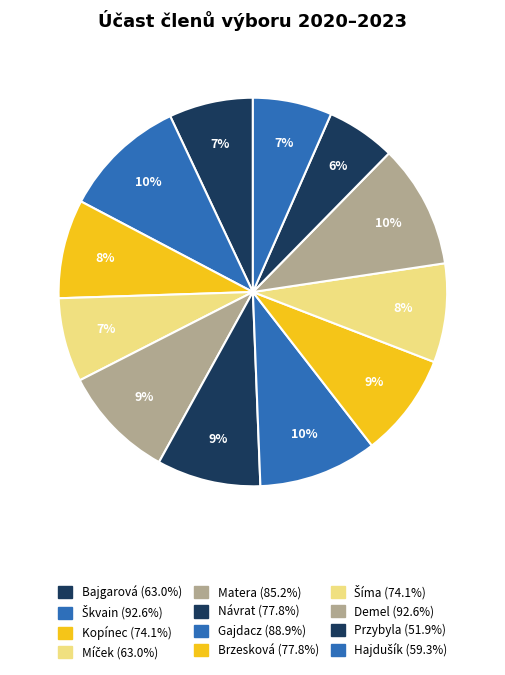

Which slice is the largest?

Ing. Václav Škvain (ANO 2011)